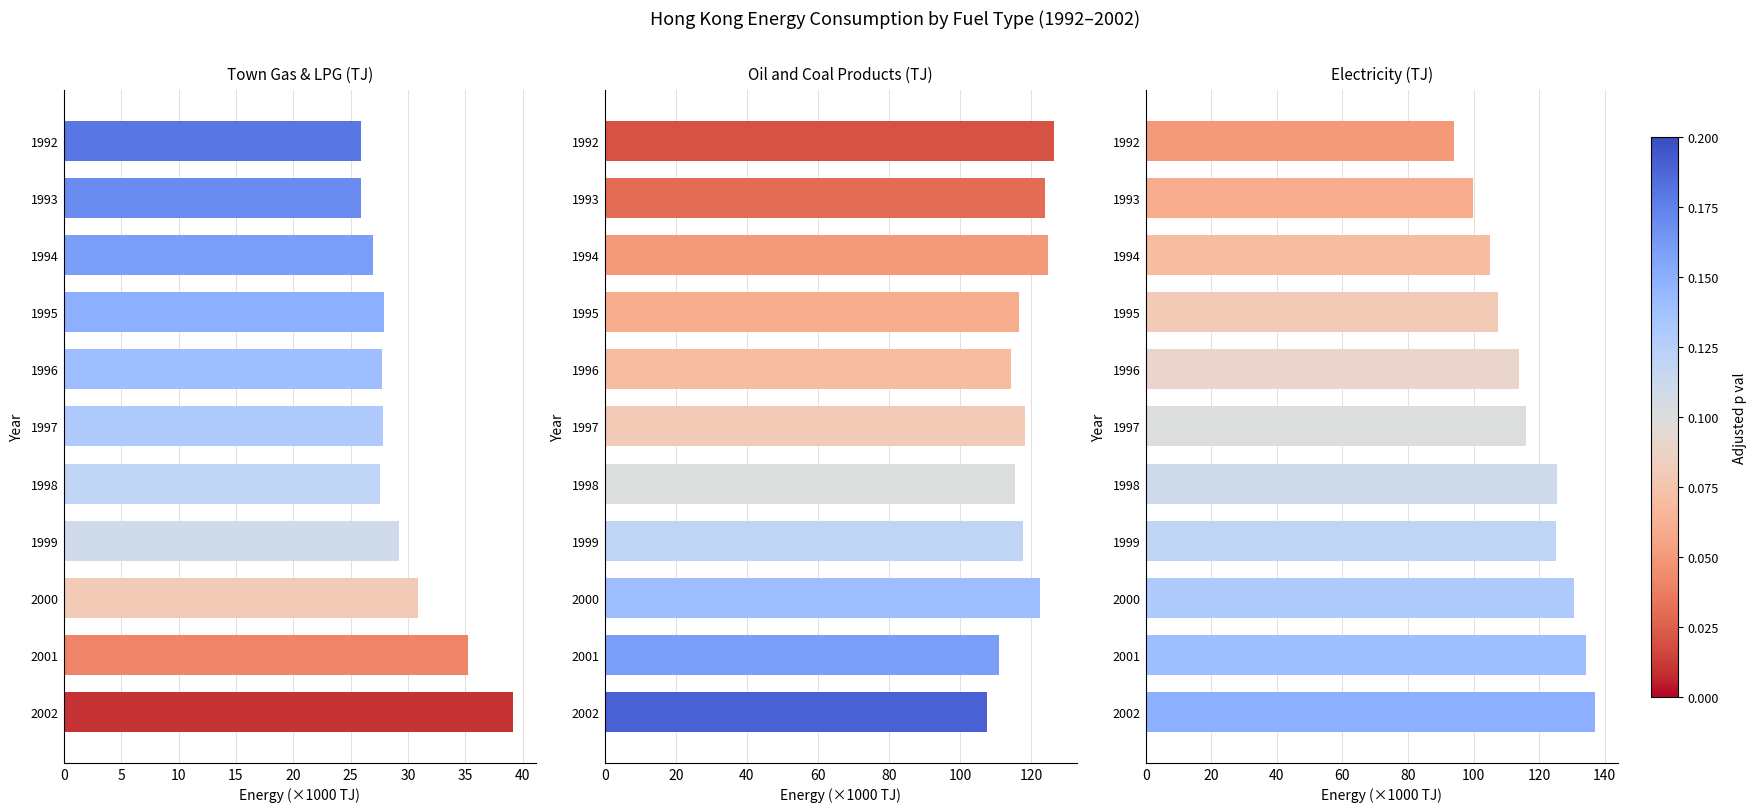

Rank the series by their maximum value, from highest to lowest.

Electricity, Oil and Coal Products, Town Gas & LPG